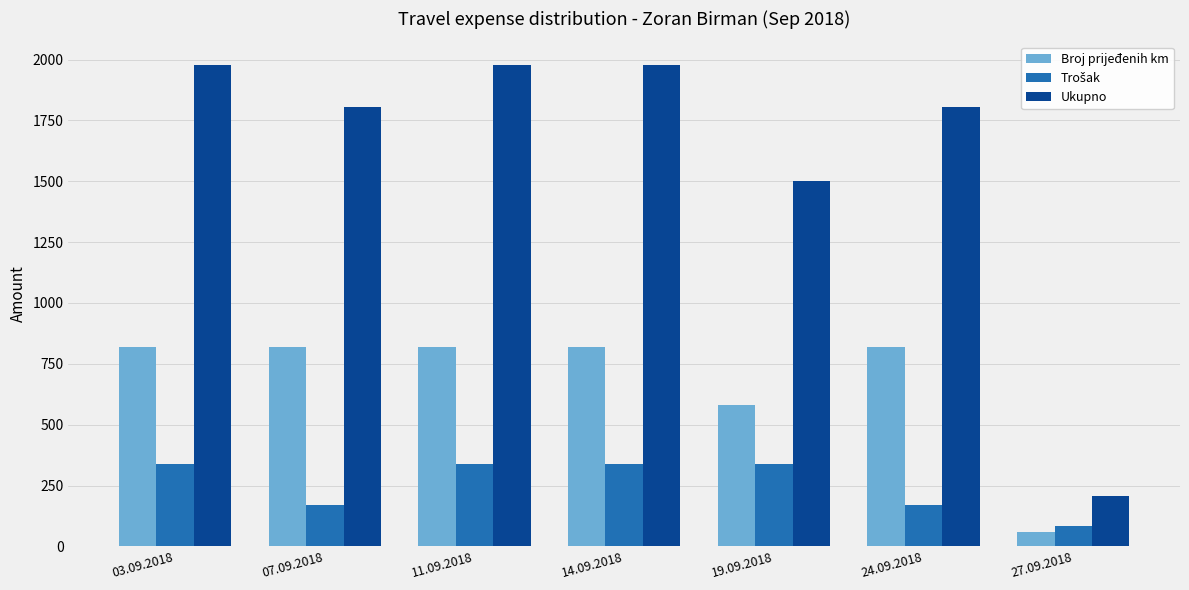

What position from the left is 07.09.2018?

2